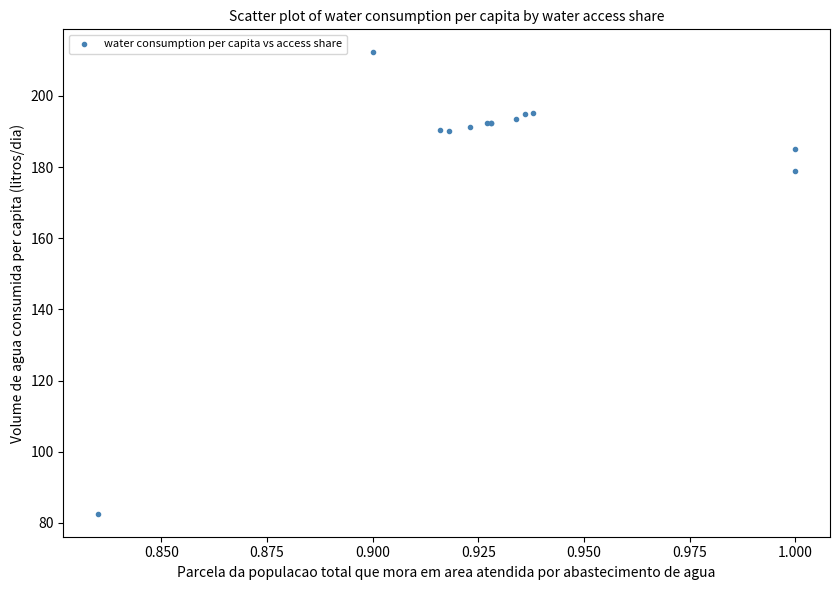

What Y value in the scatter plot is closest to 147?

178.9